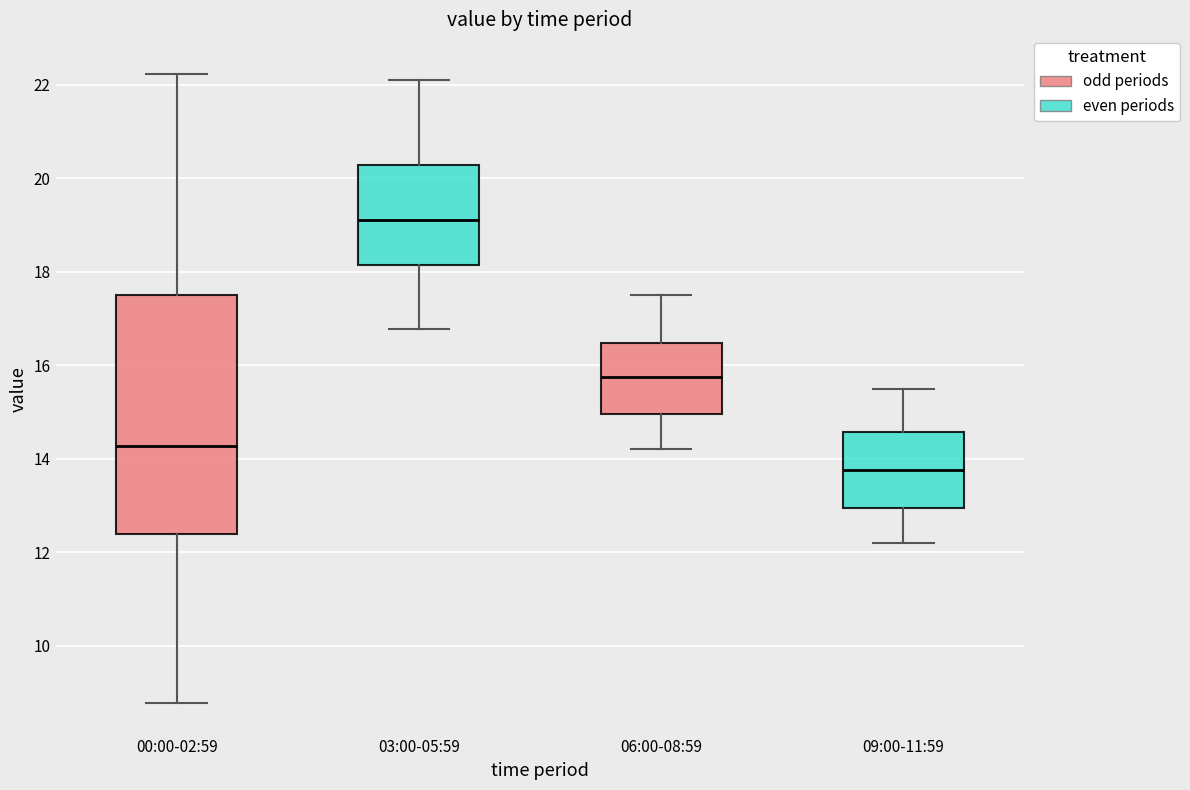

Which box is the tallest, from its lower edge to its upper edge?

00:00-02:59